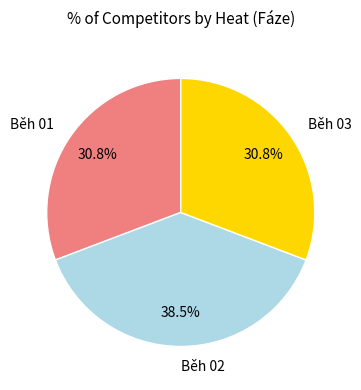

How many slices are in this pie chart?

3